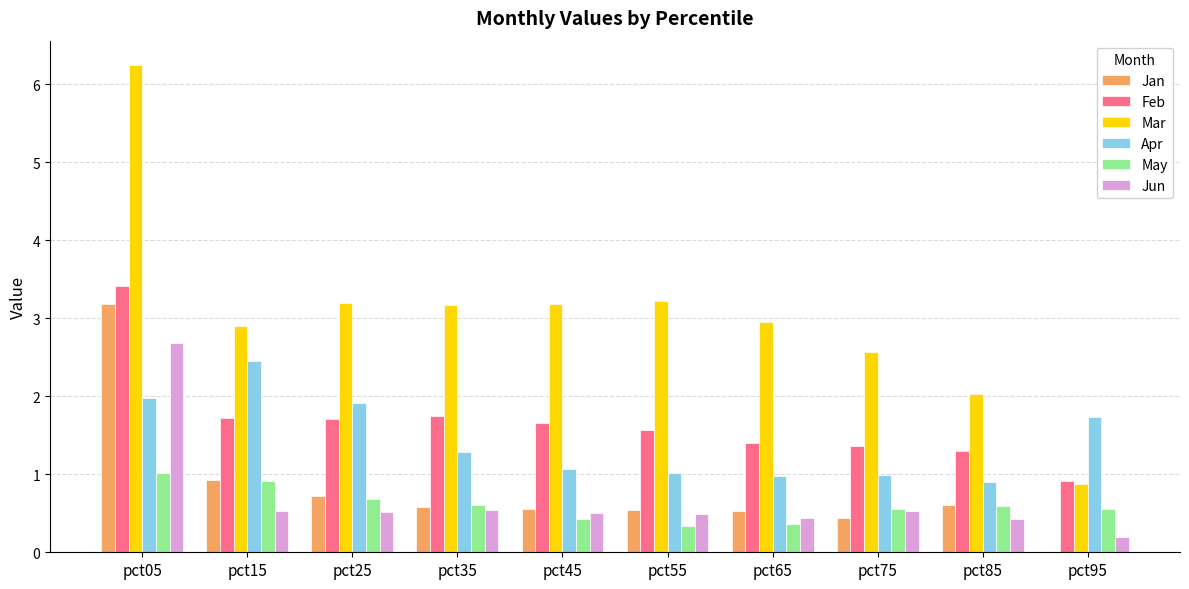

What is the sum of the Jan values at pct45 and pct55?

1.1